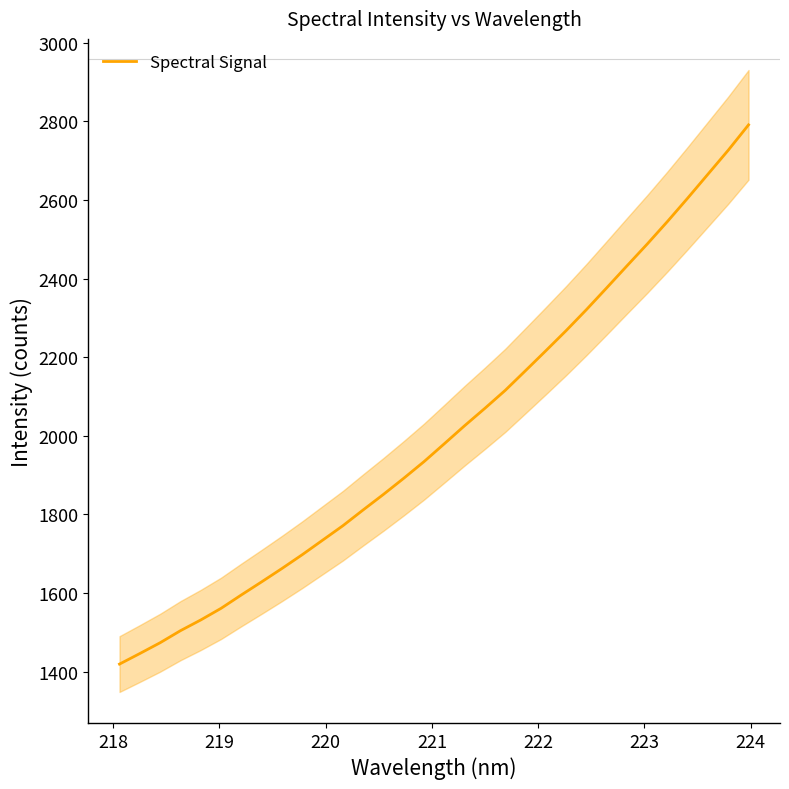

What is the highest value of the Spectral Signal series?

2791.1